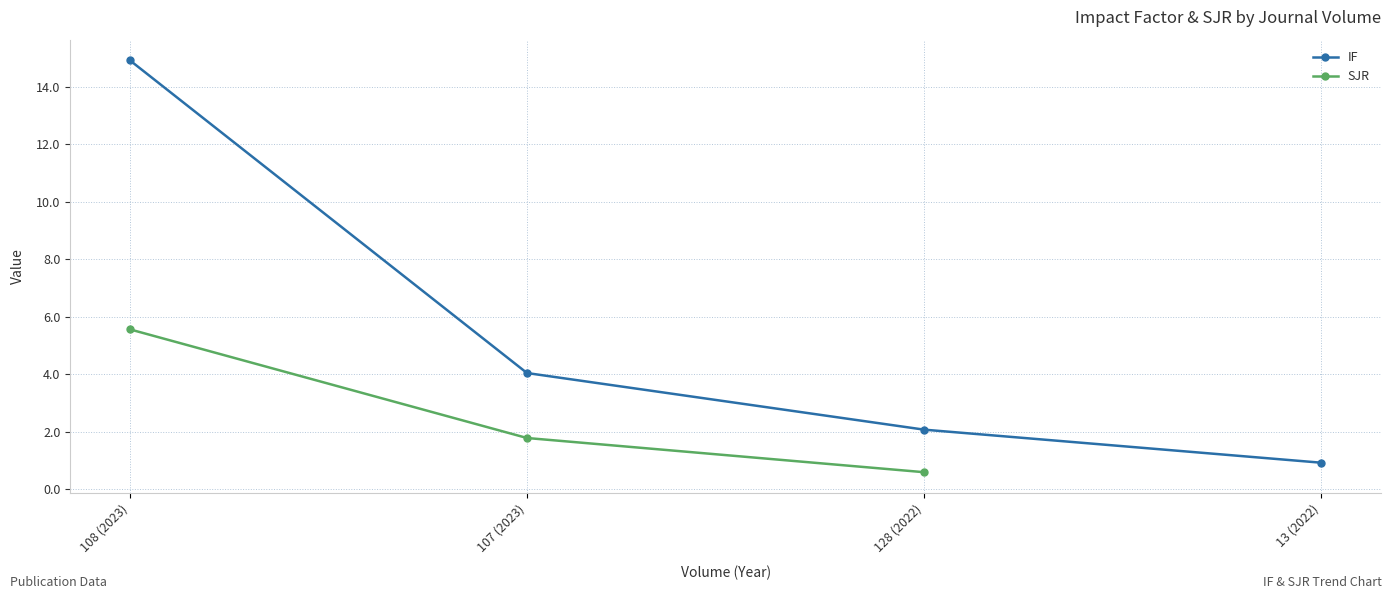

At which category is the sum across all series the highest?

108 (2023)